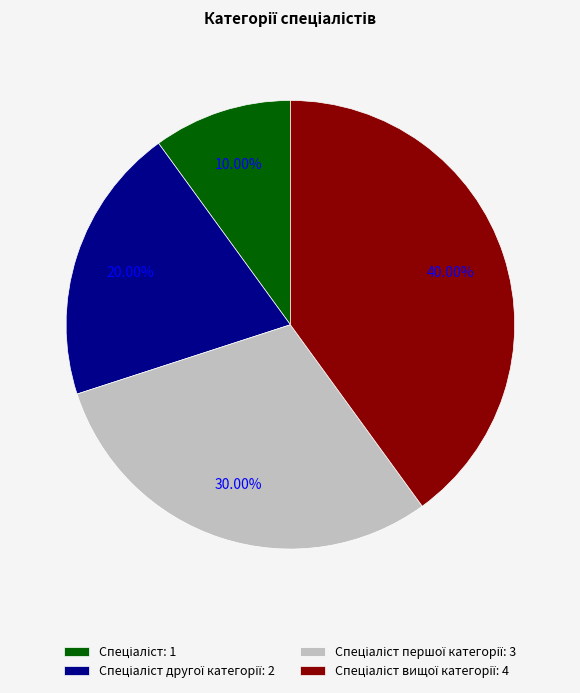

Is there any slice that represents more than half of the pie?

No